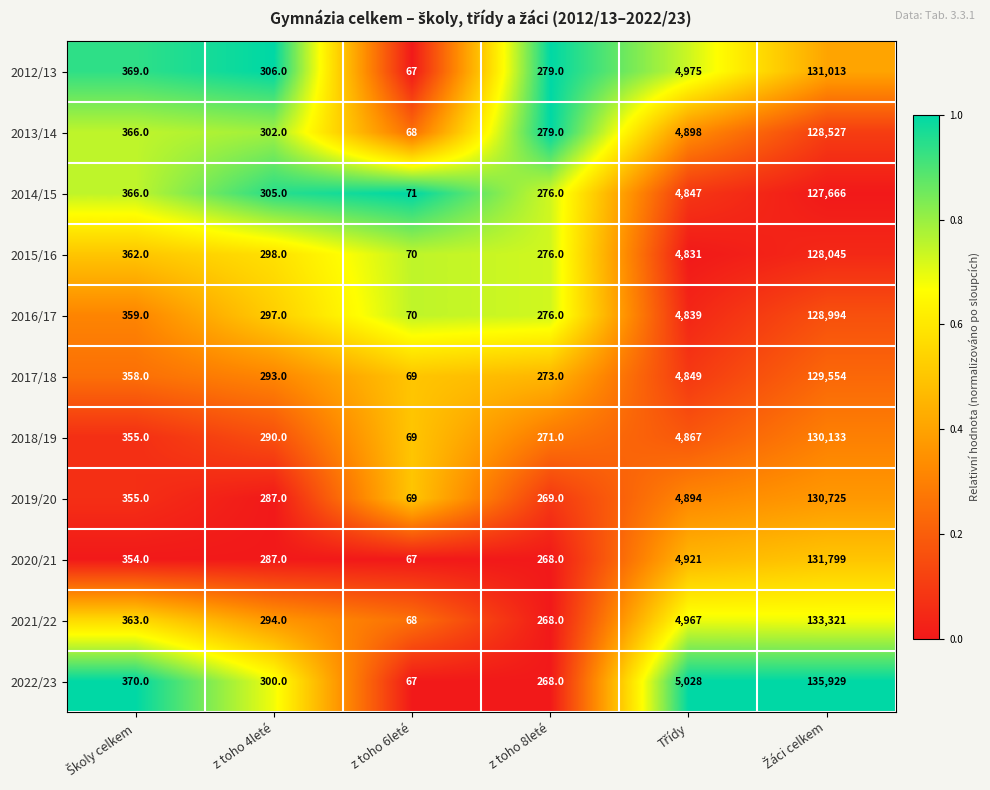

The value of 2018/19 at z toho 4leté is 290. True or false?

True